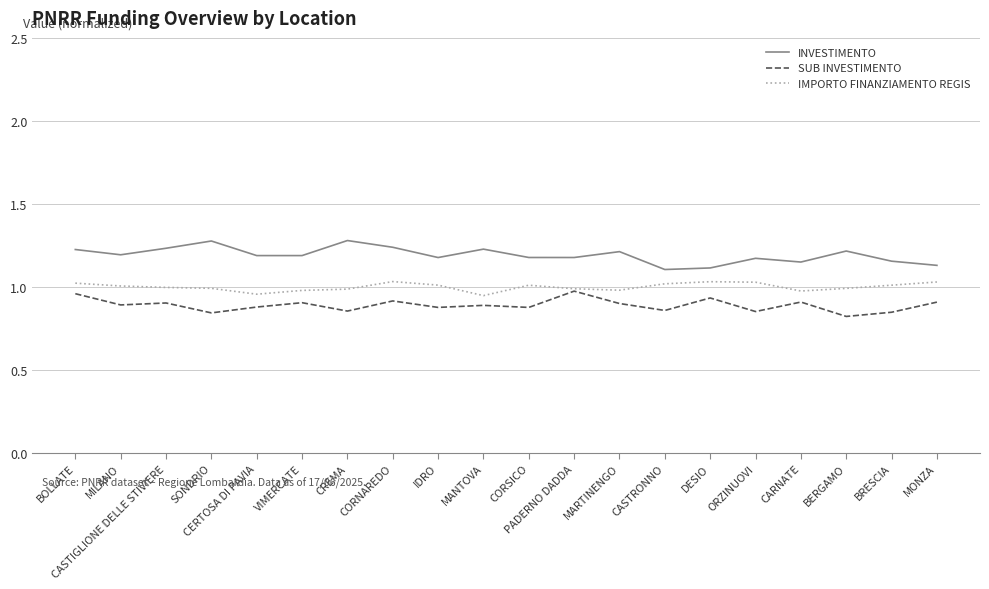

What is the spread (max minus min) of values at IDRO?

0.3